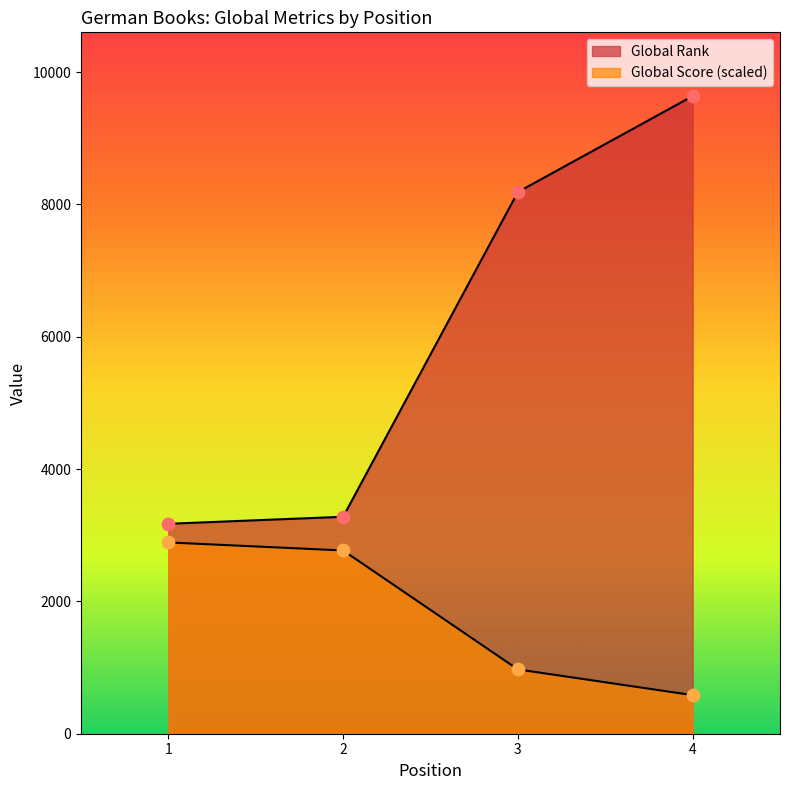

Which series reaches the maximum Y coordinate?

Global Rank